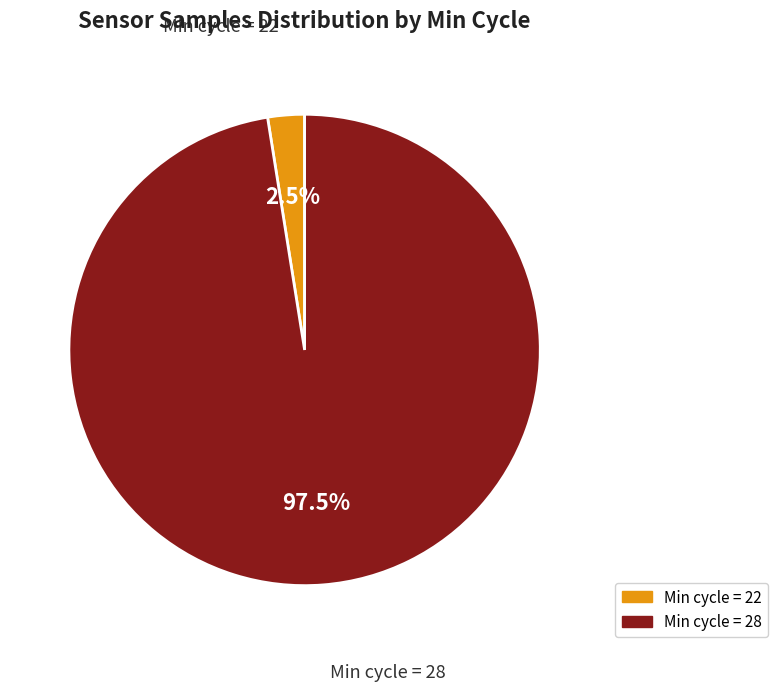

Is there a majority slice in this chart?

Yes